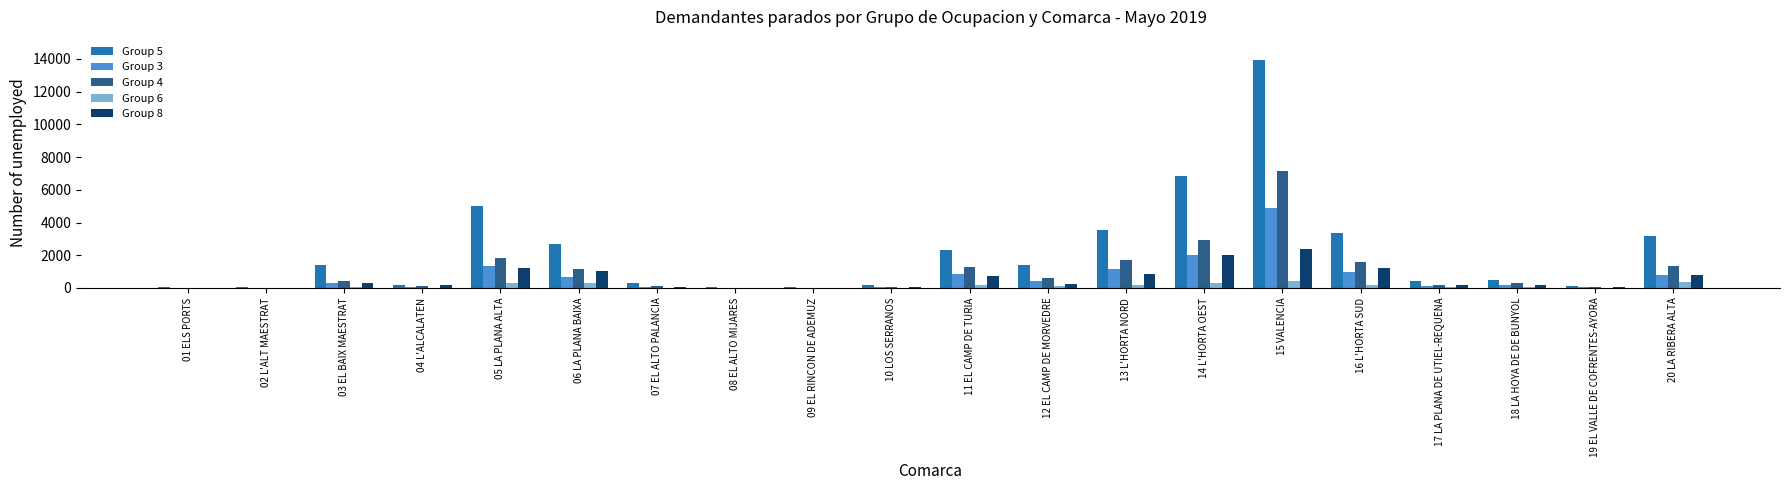

The value of Group 8 at 16 L'HORTA SUD is 1974. True or false?

False